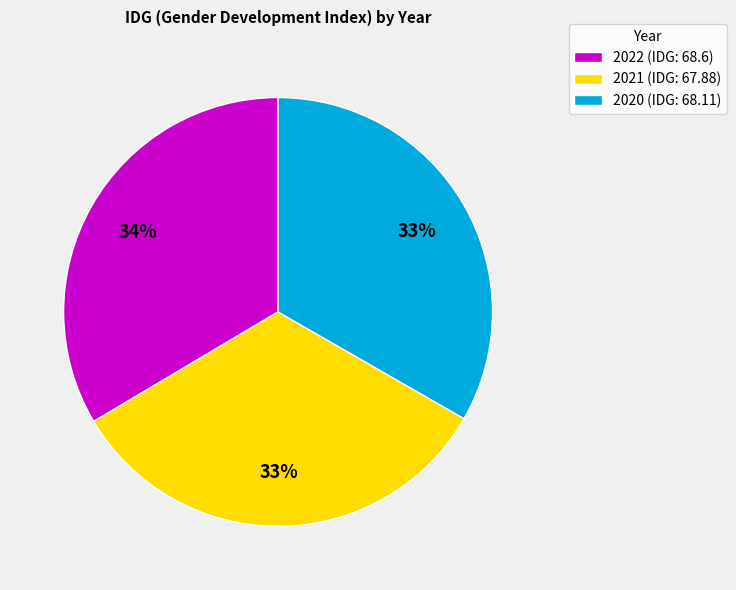

How many slices are in this pie chart?

3